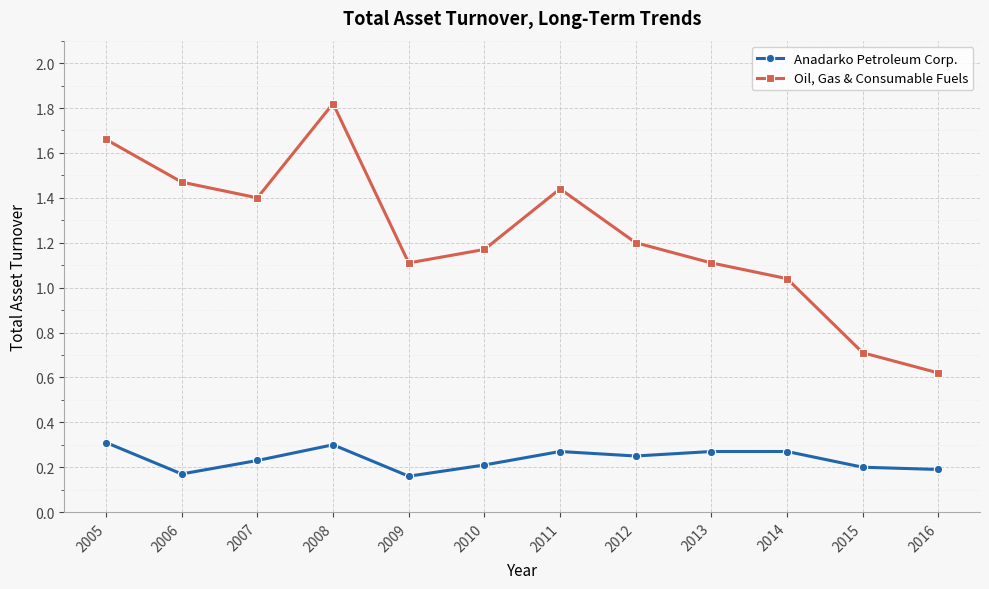

True or false: Oil, Gas & Consumable Fuels and Anadarko Petroleum Corp. intersect in this chart.

False